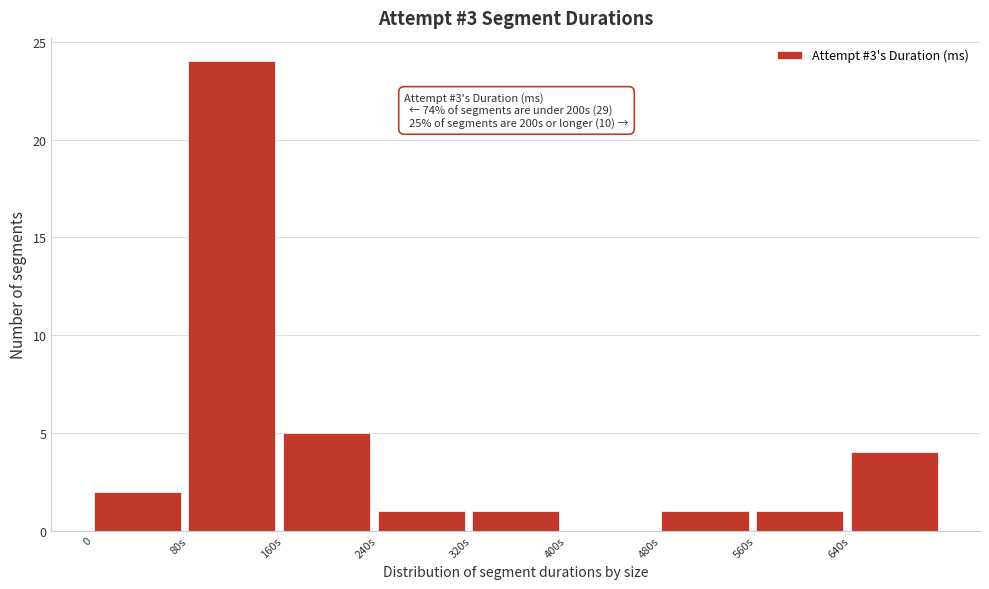

Reading right to left, transcribe all the data shown in this chart.

640s=4	560s=1	480s=1	400s=0	320s=1	240s=1	160s=5	80s=24	0=2